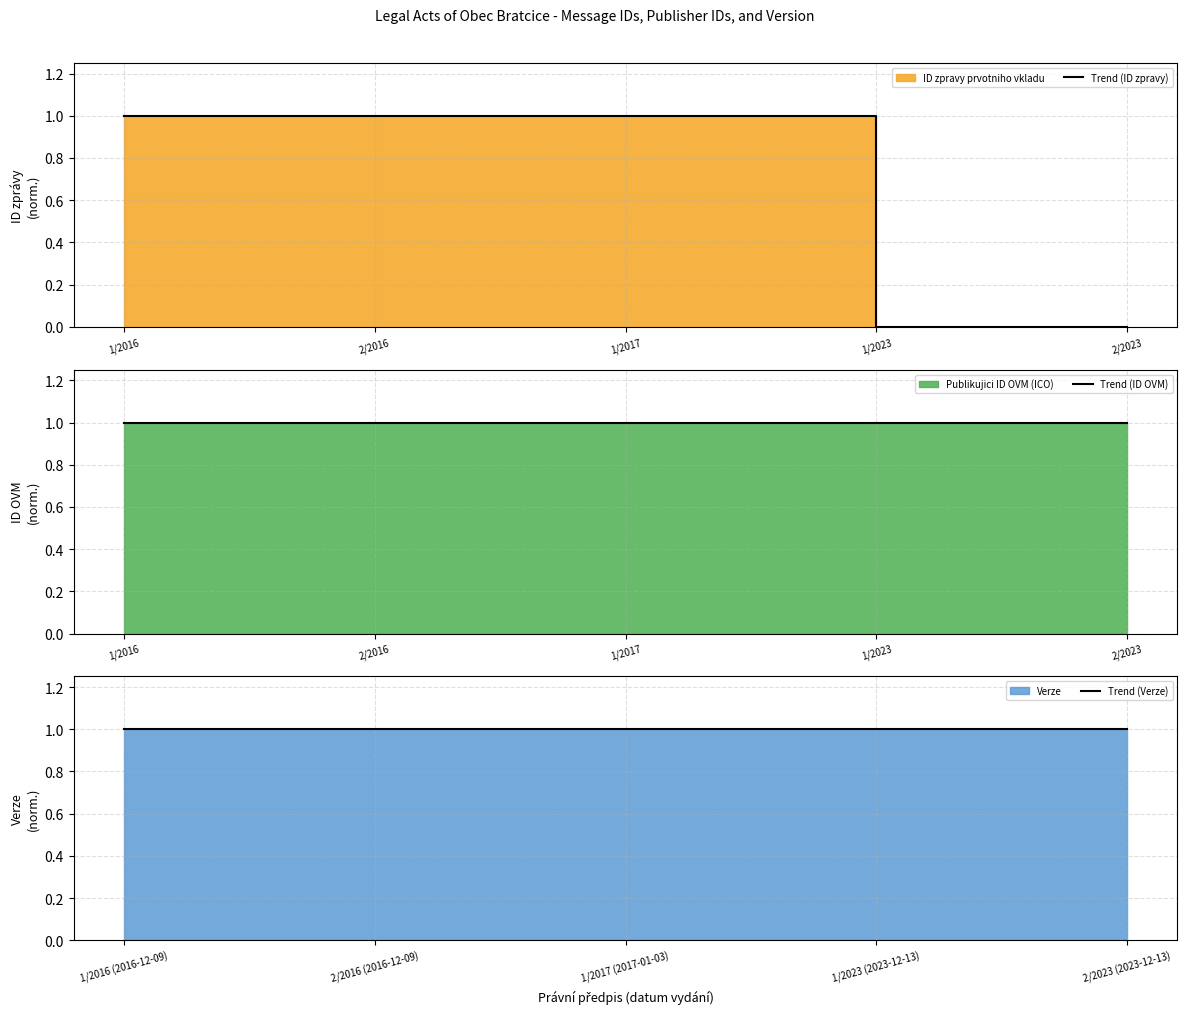

The Trend (ID zpravy) series shows 0.4 at 2/2016. True or false?

False